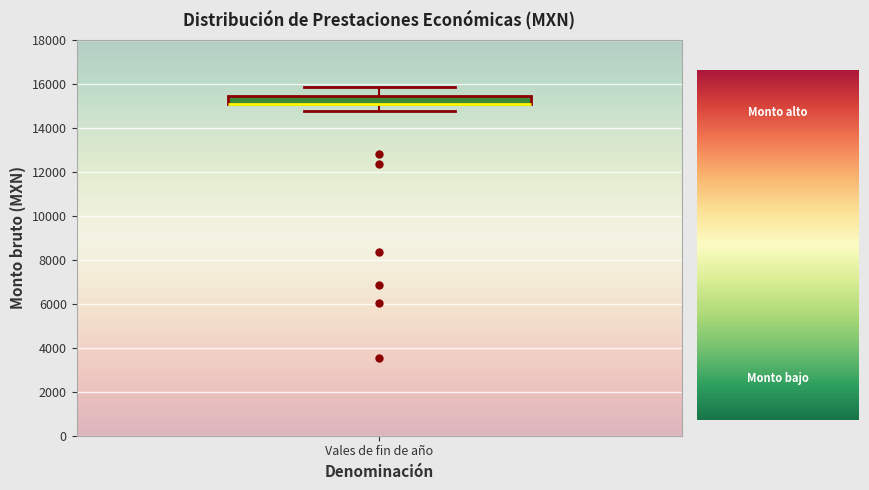

Where is the upper edge of the box for Vales de fin de año on the y-axis? The values are not printed on the chart, so give them approximately, as read against the axis.

15400